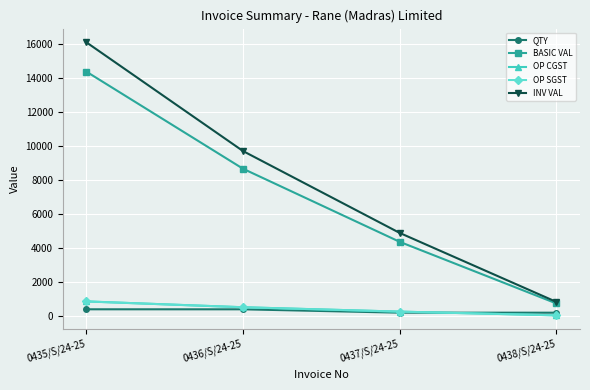

What is the value of the OP CGST point at the 3rd from the left?

262.3